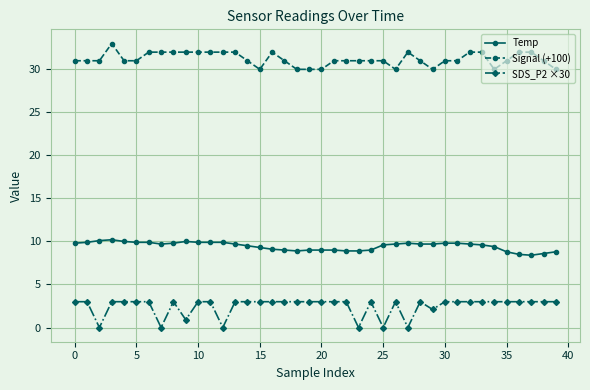

What is the difference between the second highest and second lowest values in the SDS_P2 ×30 series?

3.0